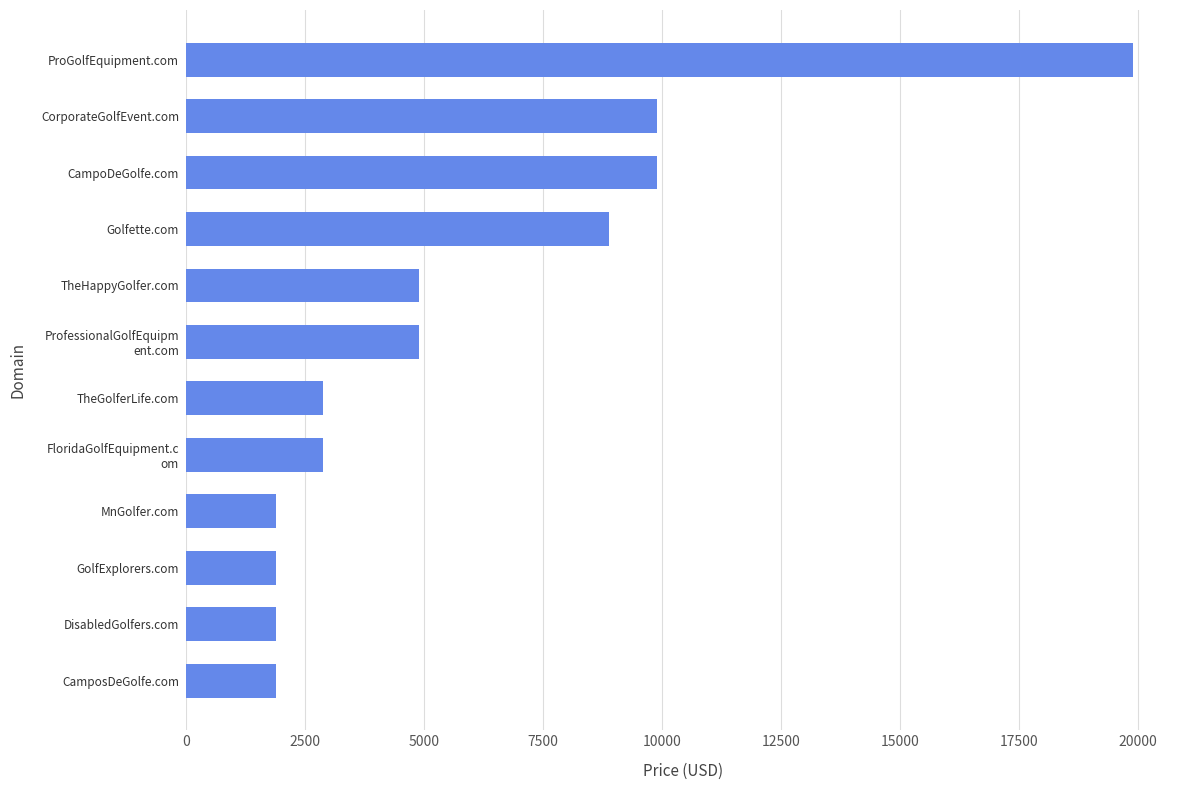

Reading bottom to top, list all the values displayed in this chart.

1888	1888	1888	1888	2888	2888	4888	4888	8888	9888	9888	19888